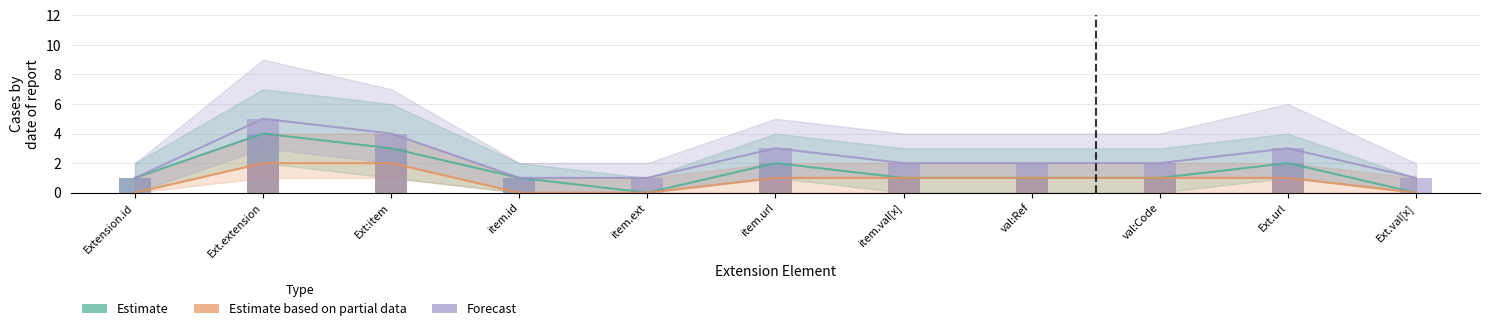

Count the Estimate based on partial data values in the range 0 to 1.

9